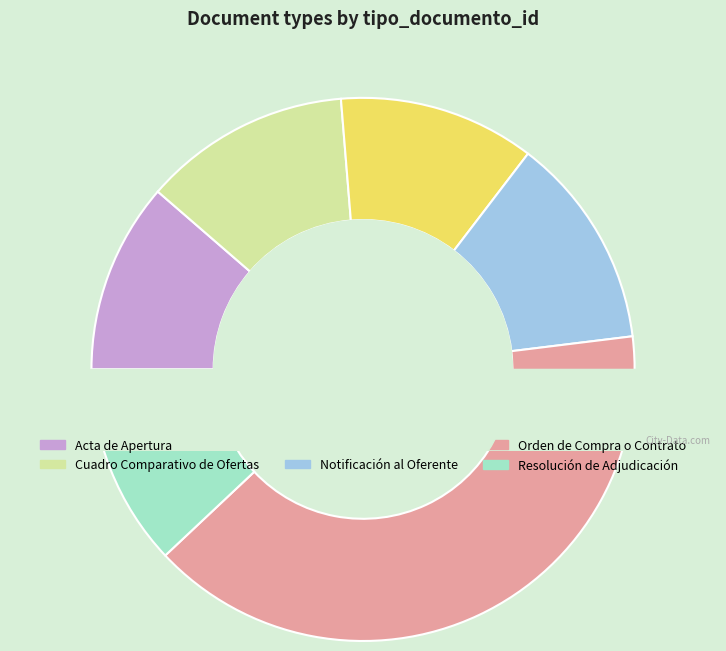

To the nearest percent, what is the average slice percentage?

17%